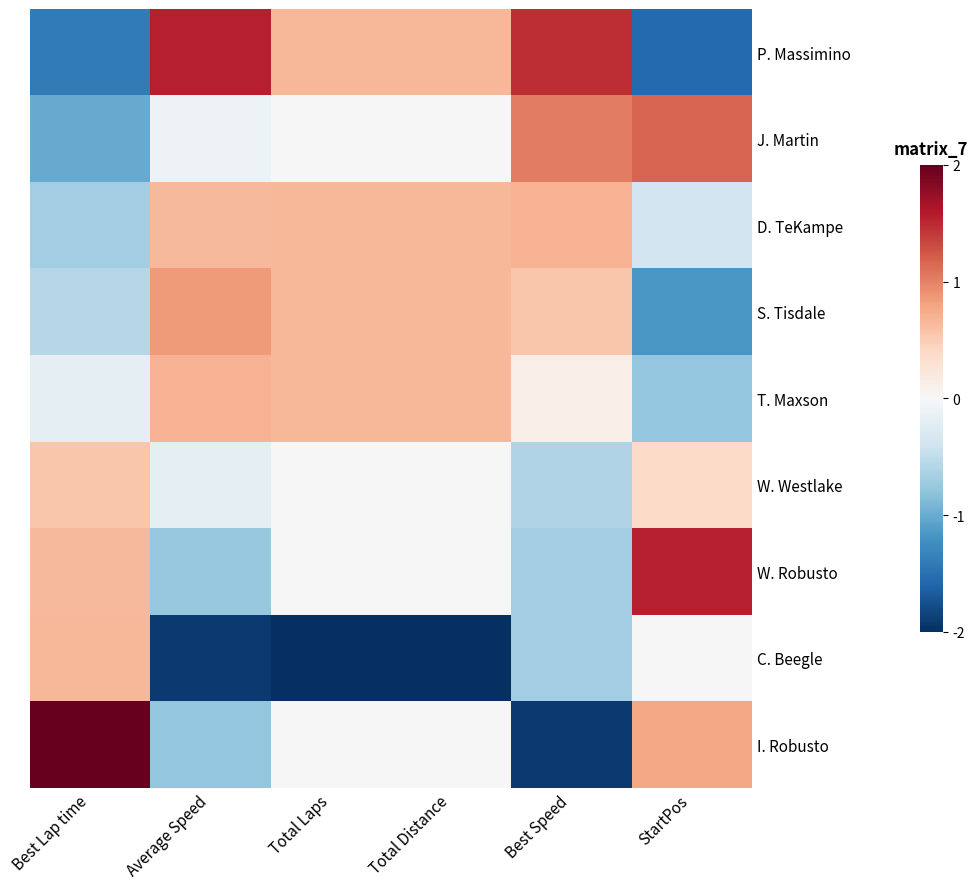

Reading left to right, transcribe all the data shown in this chart.

P. Massimino: Best Lap time=-1.4	Average Speed=1.6	Total Laps=0.7	Total Distance=0.7	Best Speed=1.5	StartPos=-1.5
J. Martin: Best Lap time=-1.0	Average Speed=-0.1	Total Laps=0.0	Total Distance=0.0	Best Speed=1.0	StartPos=1.2
D. TeKampe: Best Lap time=-0.7	Average Speed=0.7	Total Laps=0.7	Total Distance=0.7	Best Speed=0.7	StartPos=-0.4
S. Tisdale: Best Lap time=-0.6	Average Speed=0.9	Total Laps=0.7	Total Distance=0.7	Best Speed=0.6	StartPos=-1.2
T. Maxson: Best Lap time=-0.2	Average Speed=0.7	Total Laps=0.7	Total Distance=0.7	Best Speed=0.1	StartPos=-0.8
W. Westlake: Best Lap time=0.6	Average Speed=-0.2	Total Laps=0.0	Total Distance=0.0	Best Speed=-0.6	StartPos=0.4
W. Robusto: Best Lap time=0.6	Average Speed=-0.8	Total Laps=0.0	Total Distance=0.0	Best Speed=-0.7	StartPos=1.5
C. Beegle: Best Lap time=0.7	Average Speed=-1.9	Total Laps=-2.7	Total Distance=-2.7	Best Speed=-0.7	StartPos=0.0
I. Robusto: Best Lap time=2.0	Average Speed=-0.8	Total Laps=0.0	Total Distance=0.0	Best Speed=-1.9	StartPos=0.8